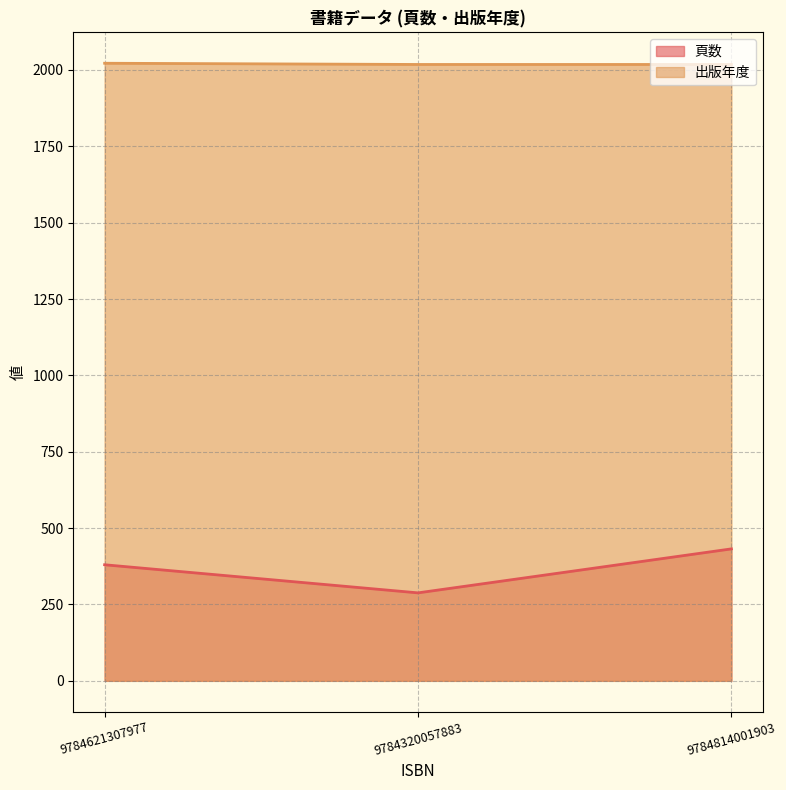

Which category has the highest value across all series?

9784621307977